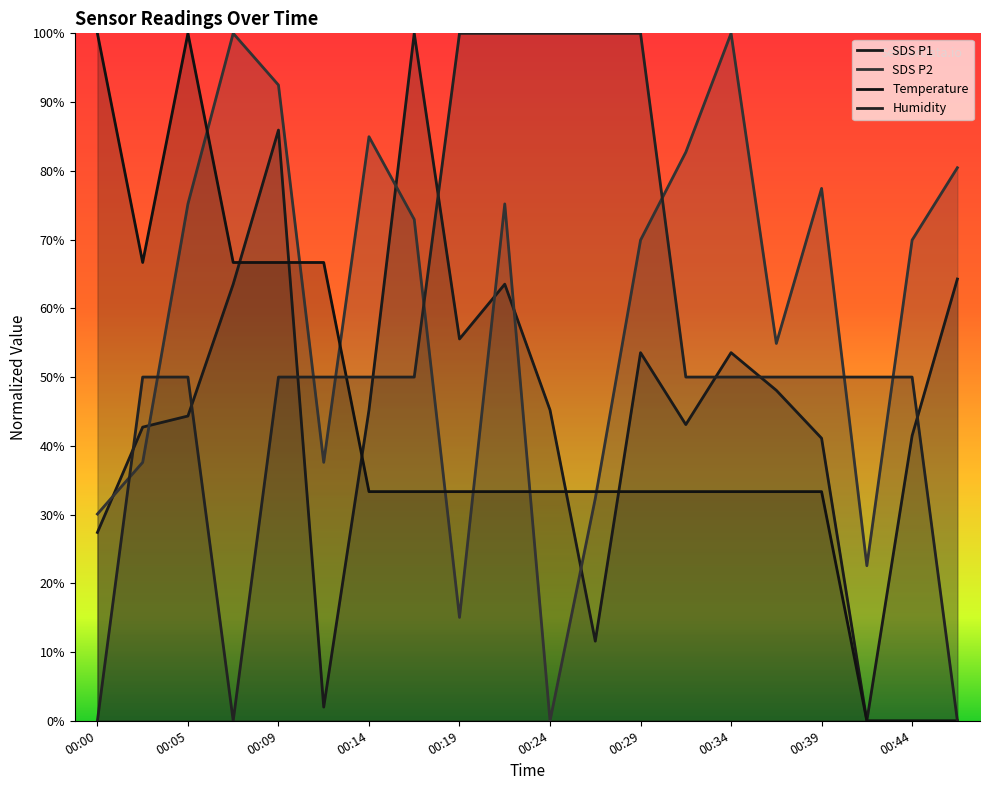

The SDS P2 series shows 30.1 at 00:00. True or false?

True